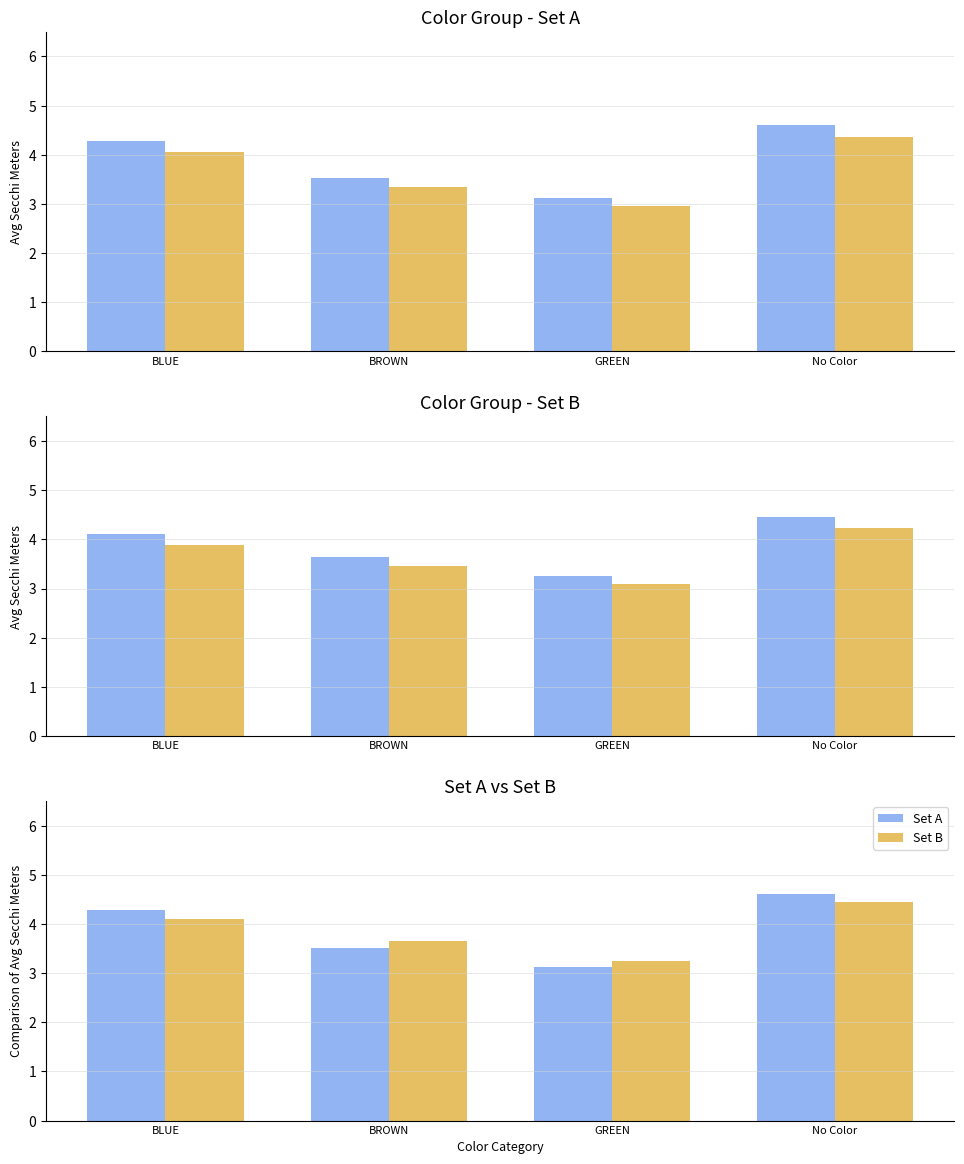

Reading left to right, extract all data points from this chart.

Secchi Meters (Set A): BLUE=4.3	BROWN=3.5	GREEN=3.1	No Color=4.6
Startday norm (Set A): BLUE=4.1	BROWN=3.3	GREEN=3.0	No Color=4.4
Secchi Meters (Set B): BLUE=4.1	BROWN=3.6	GREEN=3.2	No Color=4.5
Startday norm (Set B): BLUE=3.9	BROWN=3.5	GREEN=3.1	No Color=4.2
Set A: BLUE=4.3	BROWN=3.5	GREEN=3.1	No Color=4.6
Set B: BLUE=4.1	BROWN=3.6	GREEN=3.2	No Color=4.5